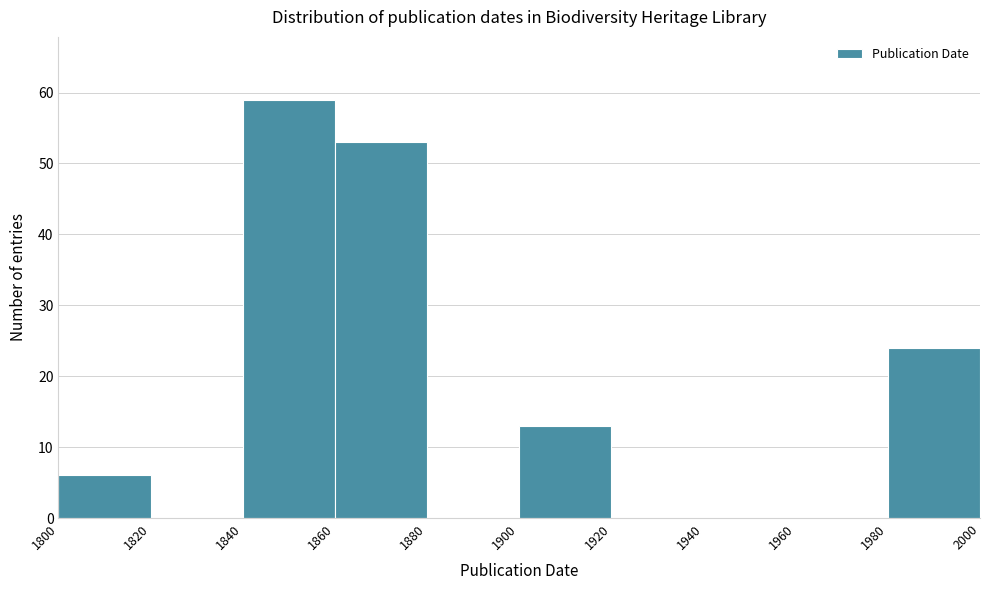

Reading left to right, list every bar in this chart as the range it spans on the x-axis followed by its height. The values are not printed on the chart, so give them approximately, as read against the axis.

1800 to 1820: 6
1820 to 1840: 0
1840 to 1860: 59
1860 to 1880: 53
1880 to 1900: 0
1900 to 1920: 13
1920 to 1940: 0
1940 to 1960: 0
1960 to 1980: 0
1980 to 2000: 24